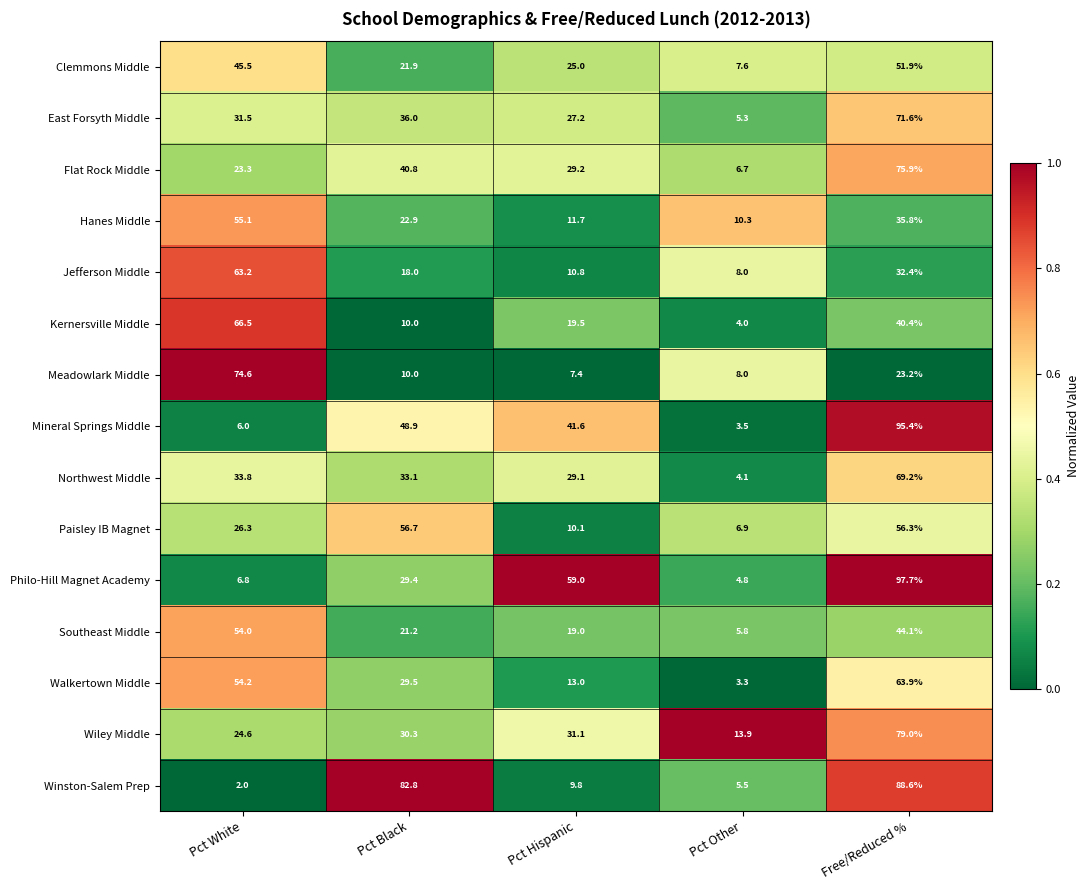

Which category has the highest value in the Clemmons Middle series?

Free/Reduced %